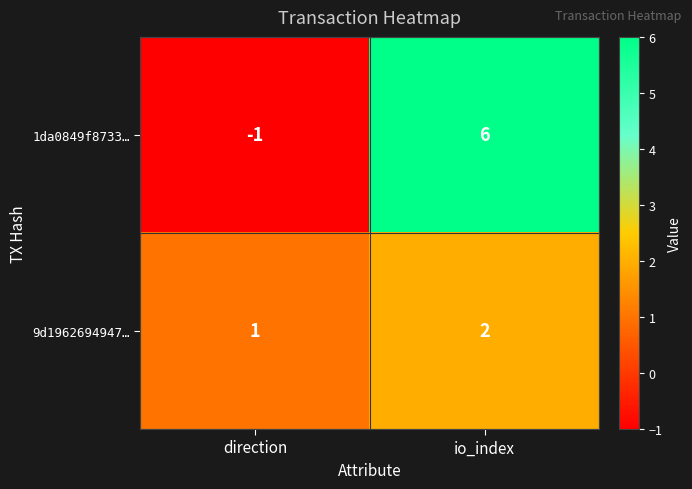

Rank the series by their average value, from highest to lowest.

1da0849f8733…, 9d1962694947…